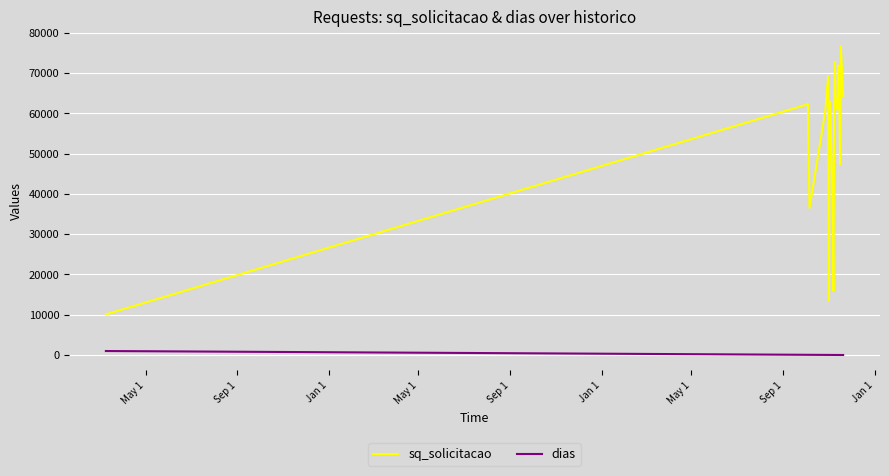

Which series has the largest total across all categories?

sq_solicitacao